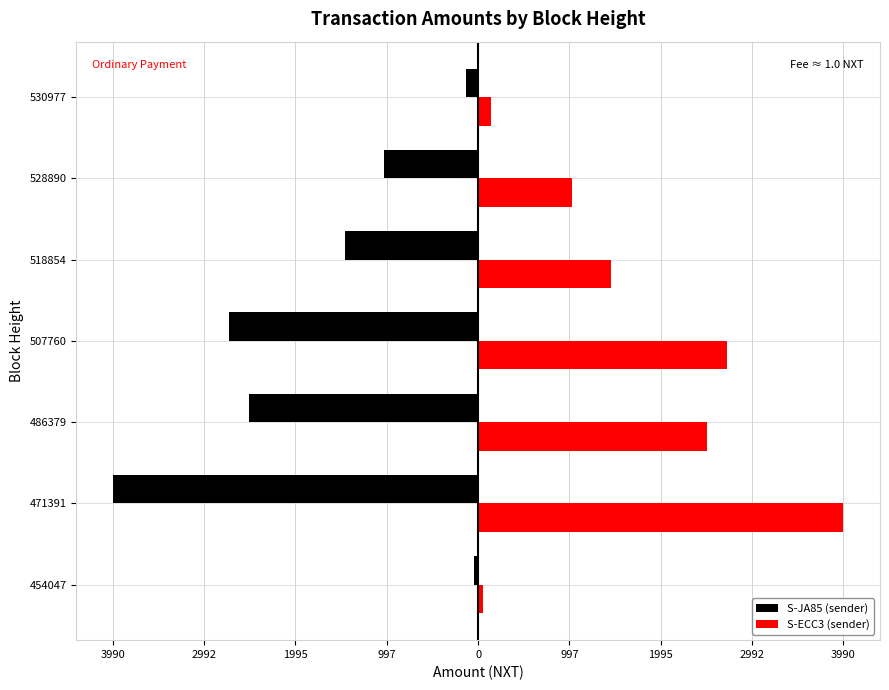

What are all the series names shown in the legend?

S-JA85 (sender), S-ECC3 (sender)